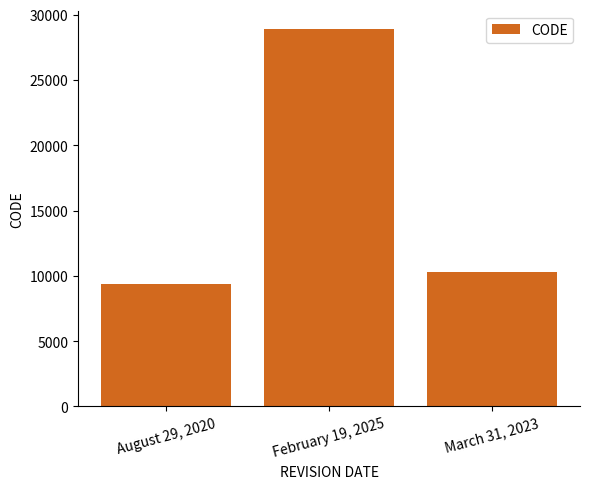

List the labels in order of value, largest first.

February 19, 2025, March 31, 2023, August 29, 2020